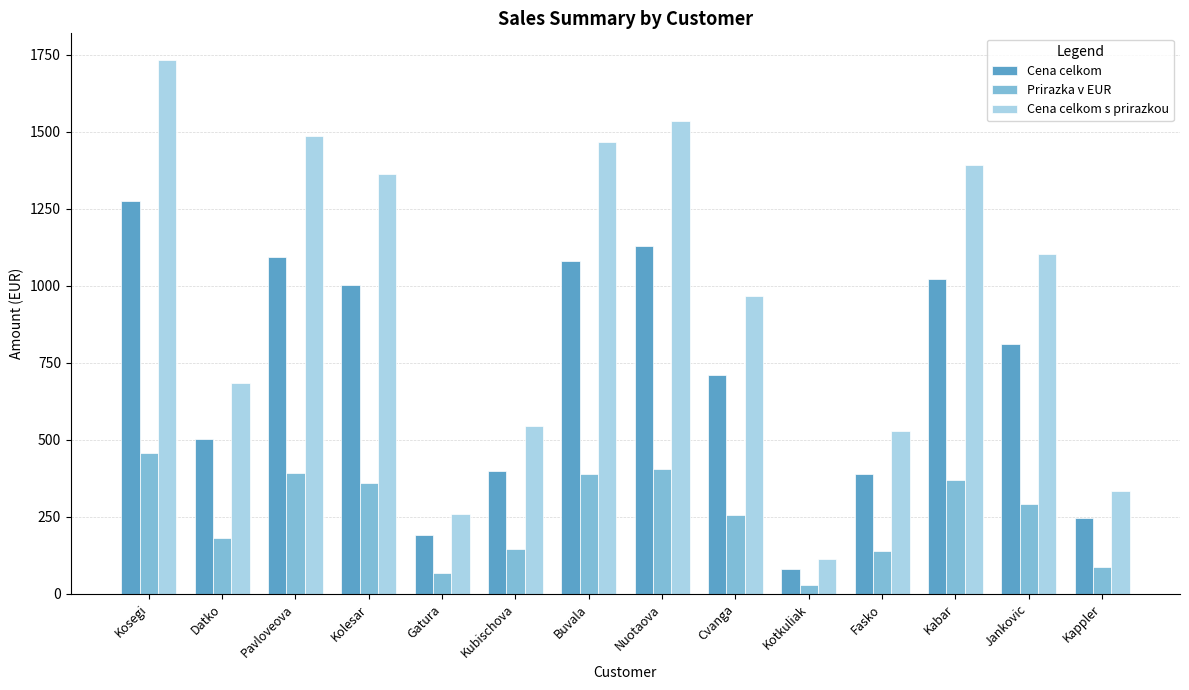

How many bars are there in each group?

3